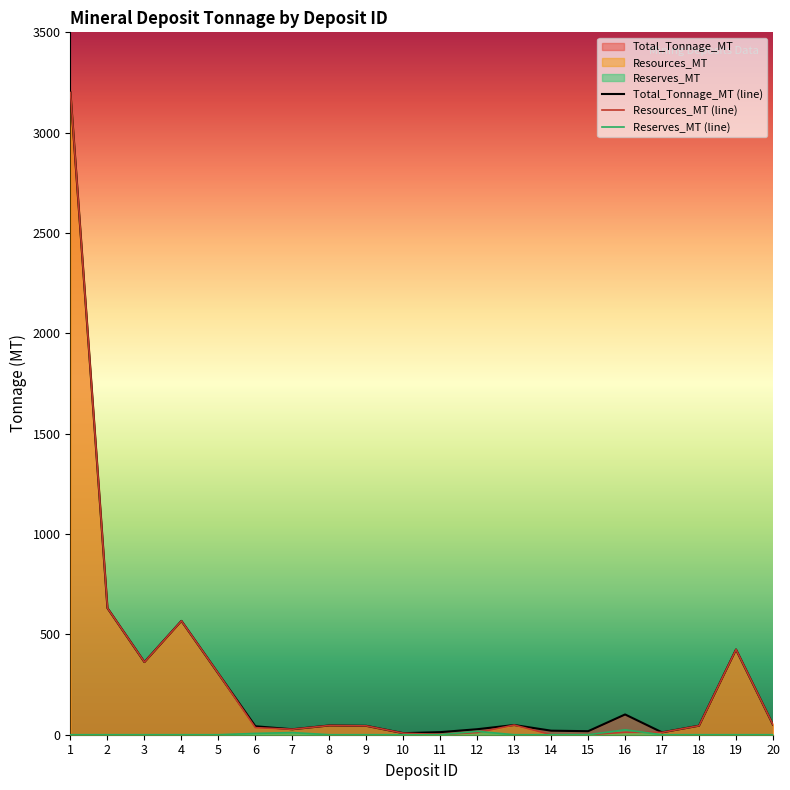

The value of Reserves_MT at 18 is 0.0. True or false?

True